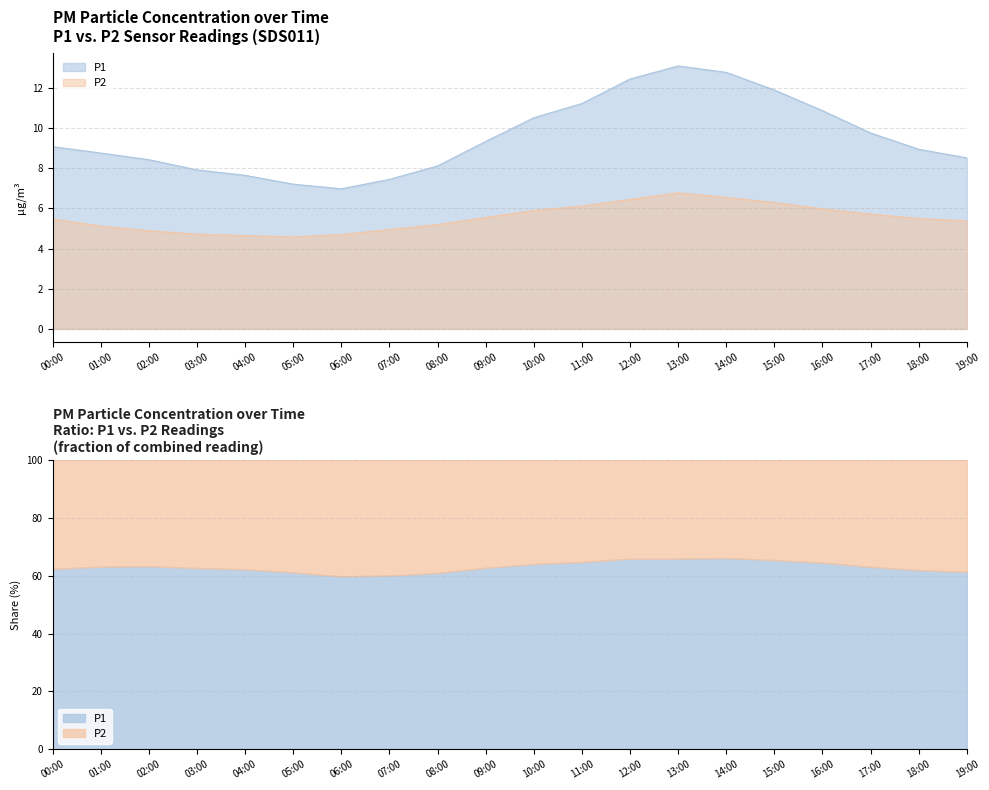

True or false: P1 and P2 intersect in this chart.

False